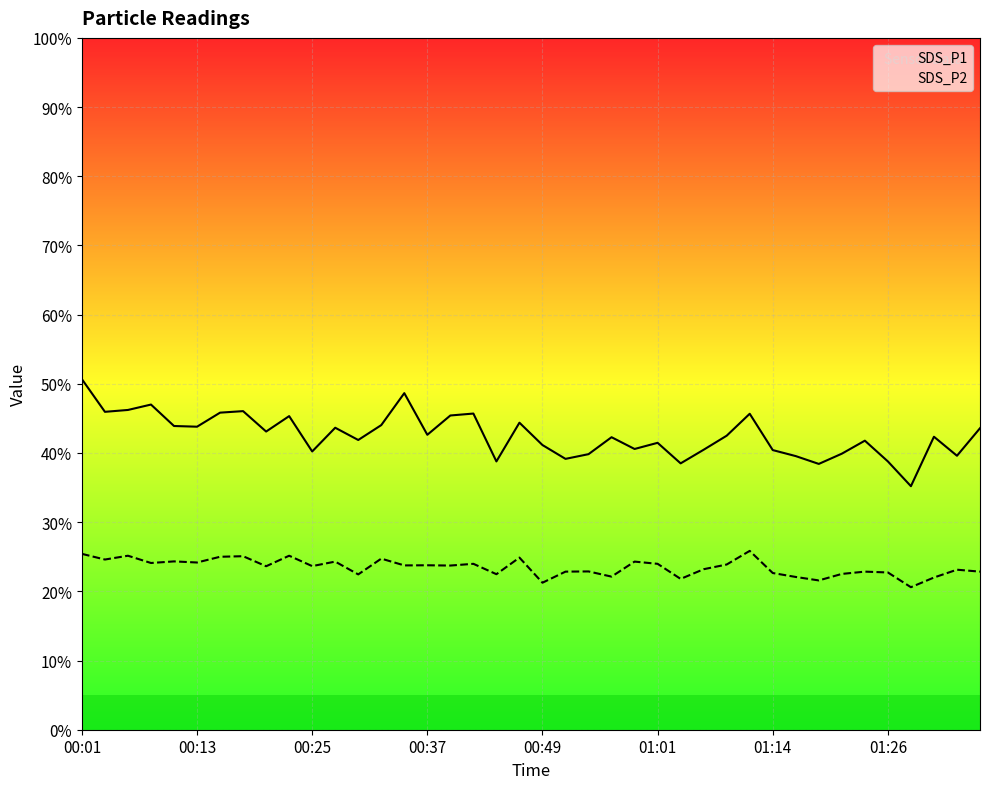

True or false: SDS_P2 has a value of 36.8 at 00:25.

False